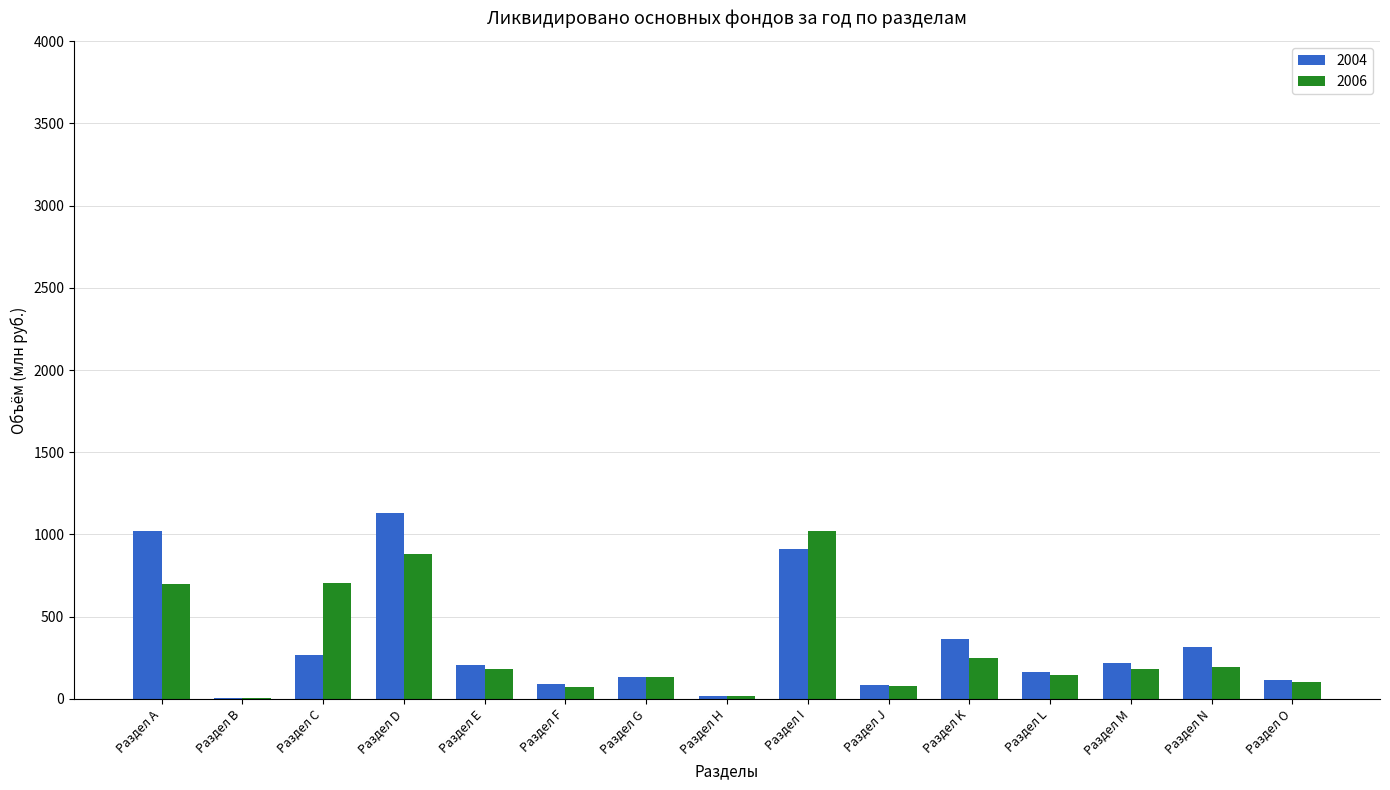

At which label does 2004 first exceed 207?

Раздел А